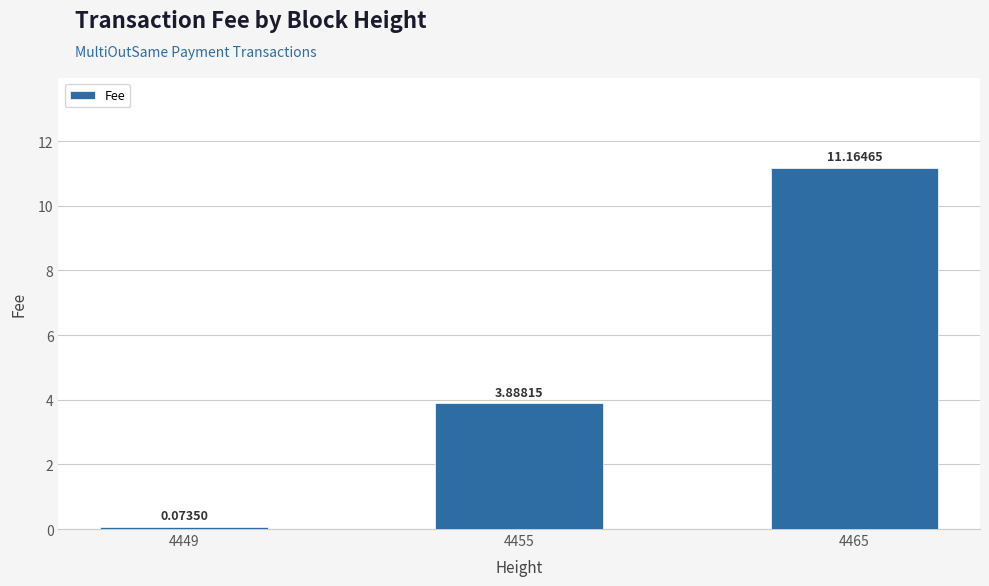

Rank the categories by value from lowest to highest.

4449, 4455, 4465